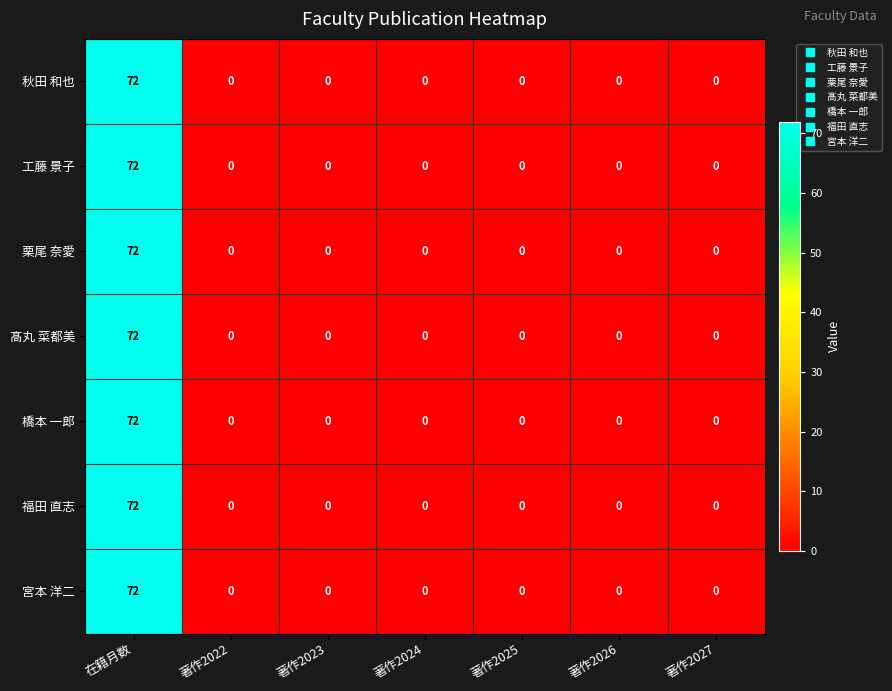

Which category has the highest value in the 橋本 一郎 series?

在籍月数